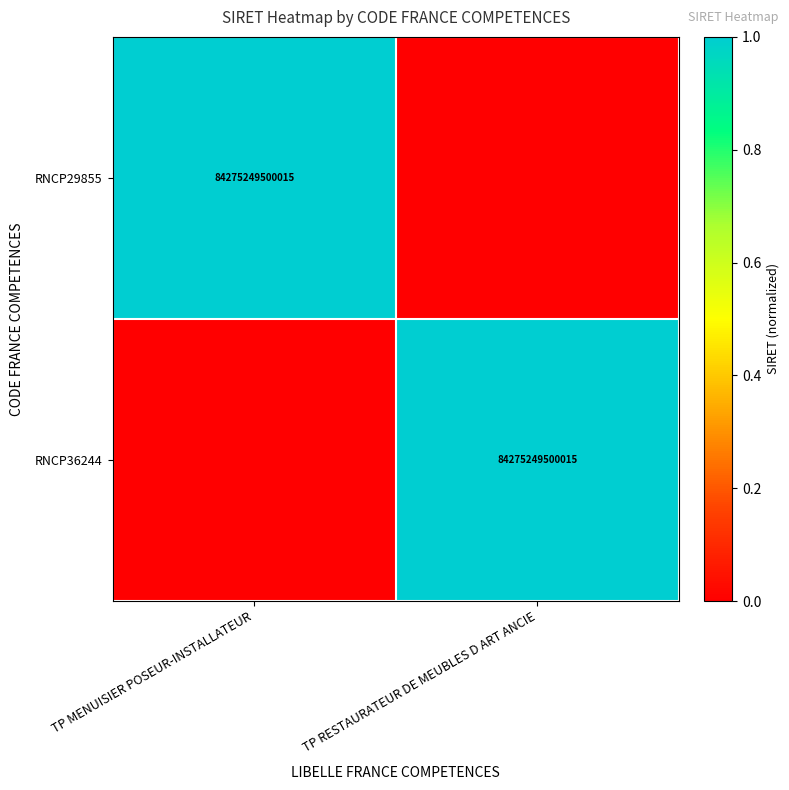

At how many categories does at least one series exceed 0?

2